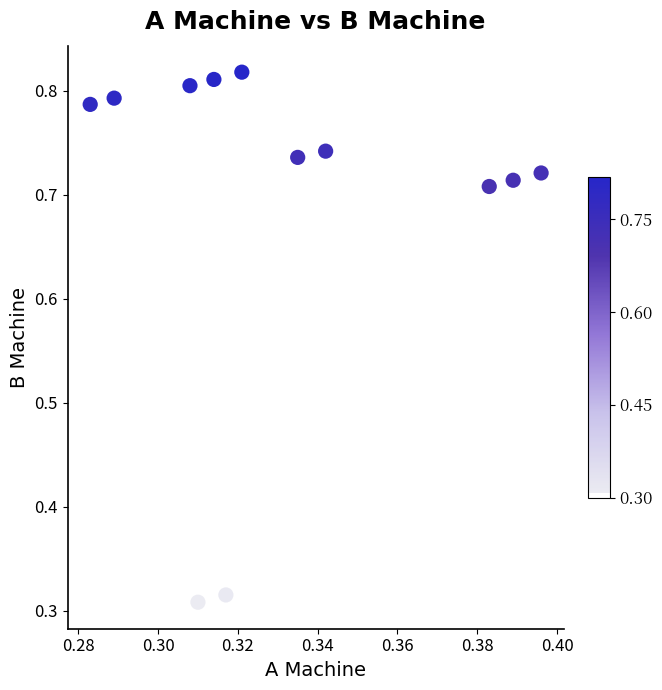

What is the range of Y values (max minus min)?

0.5